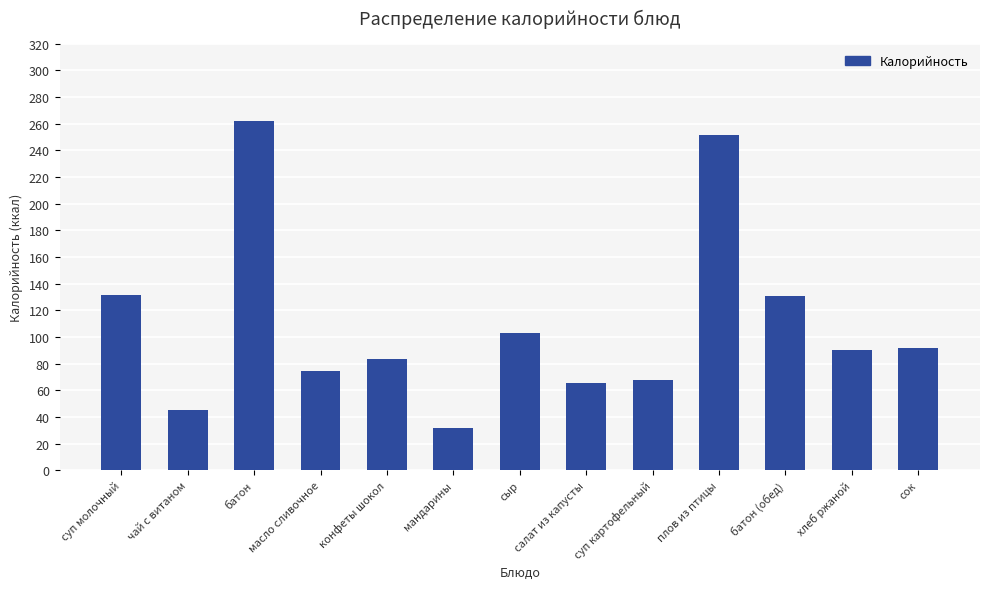

What is the approximate value at конфеты шокол?

83.4